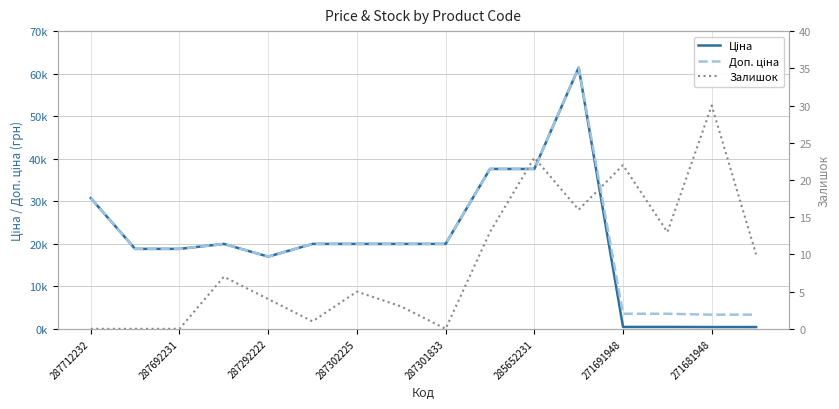

At how many categories does at least one series exceed 16159?

12